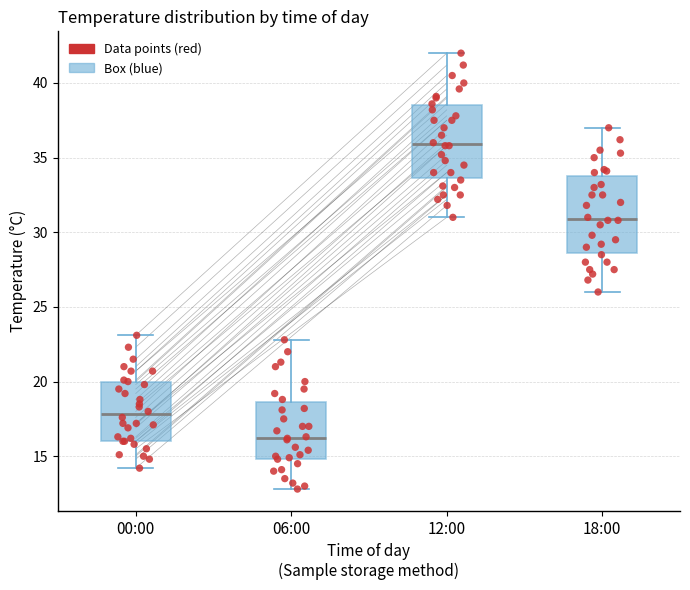

Reading left to right, read every box against the y-axis: the position of its median line, the range the box covers, and the ends of its whiskers. The values are not printed on the chart, so give them approximately, as read against the axis.

00:00: median 18.0, box 16.0 to 20.0, whiskers 14.0 to 23.0
06:00: median 16.5, box 15.0 to 18.5, whiskers 13.0 to 23.0
12:00: median 36.0, box 33.5 to 38.5, whiskers 31.0 to 42.0
18:00: median 31.0, box 28.5 to 34.0, whiskers 26.0 to 37.0